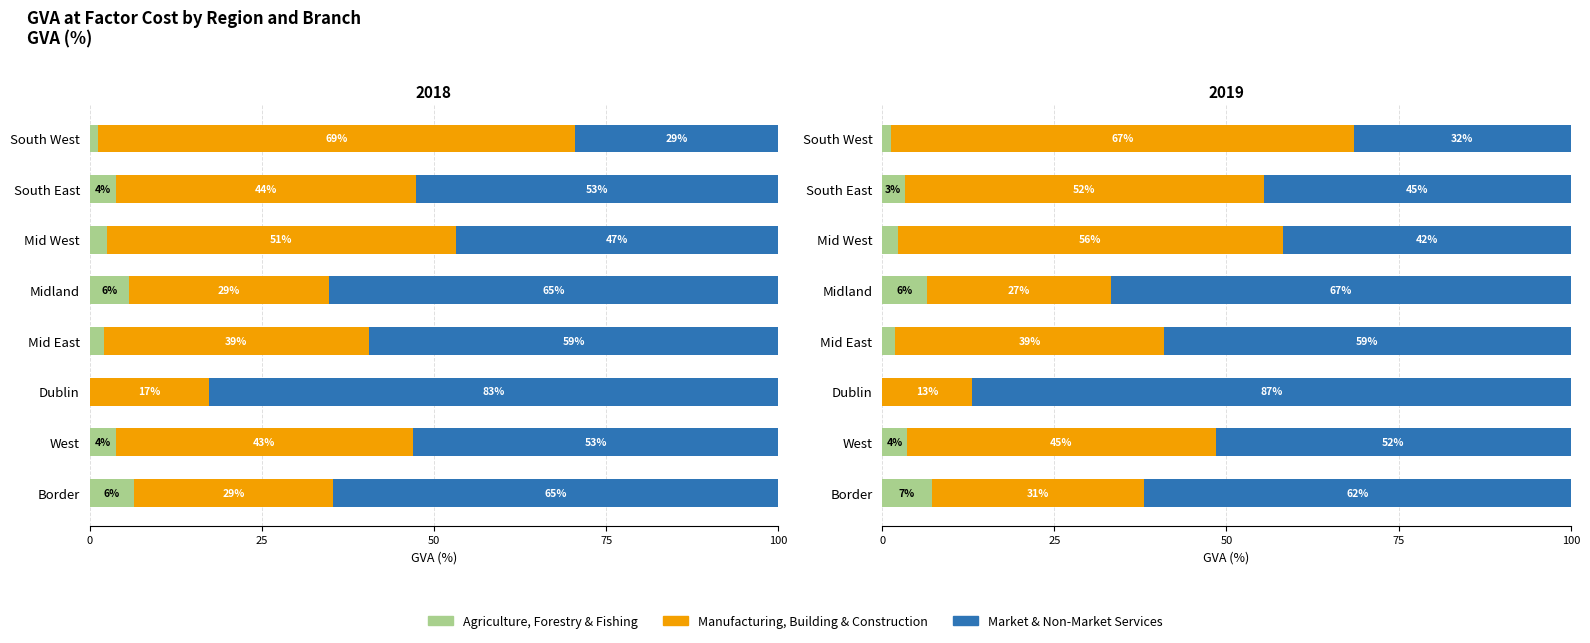

What is the approximate value of Market & Non-Market Services at South East?

44.5